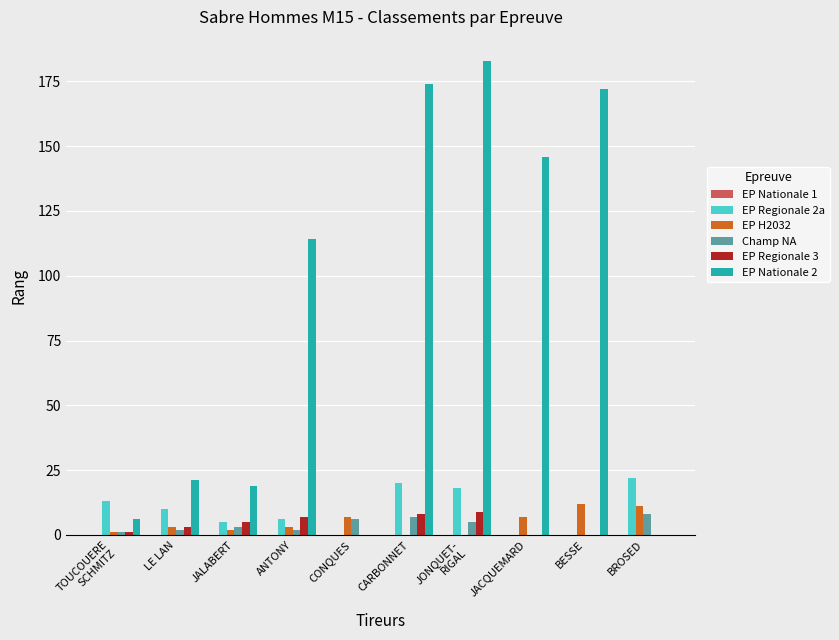

How many groups of bars are there?

10